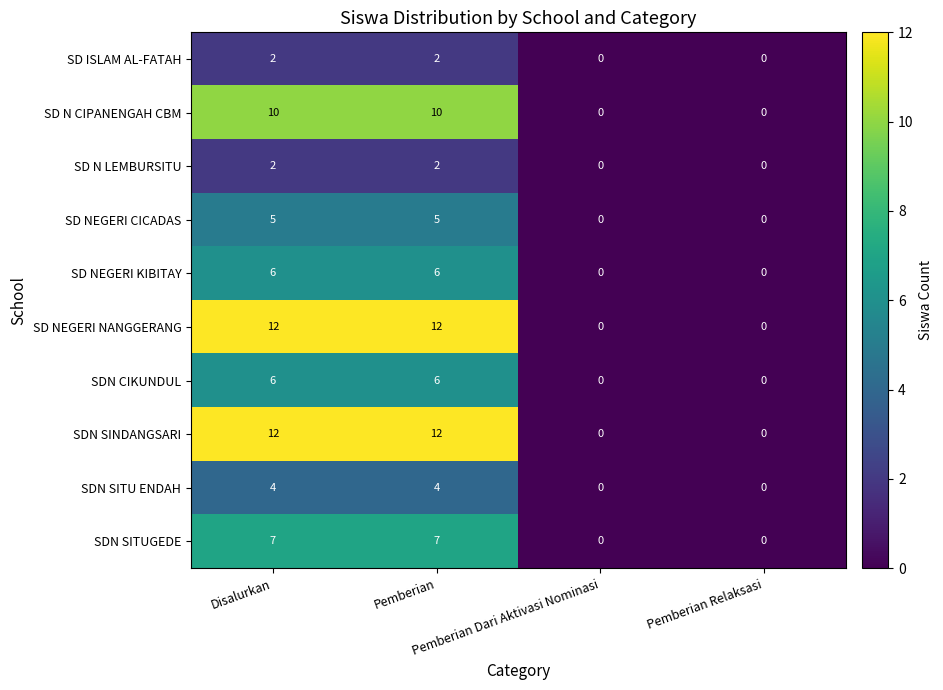

Count the number of categories in the chart.

4